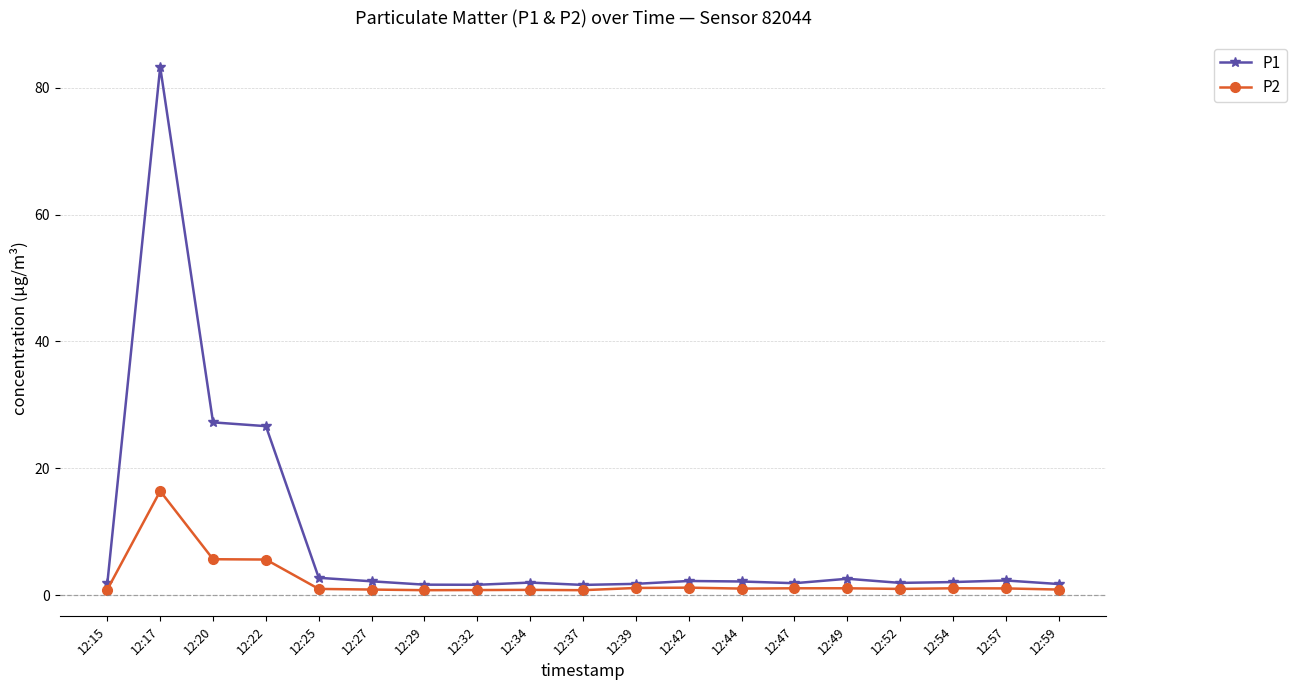

What is the value of the P1 point at the 5th from the left?

2.8